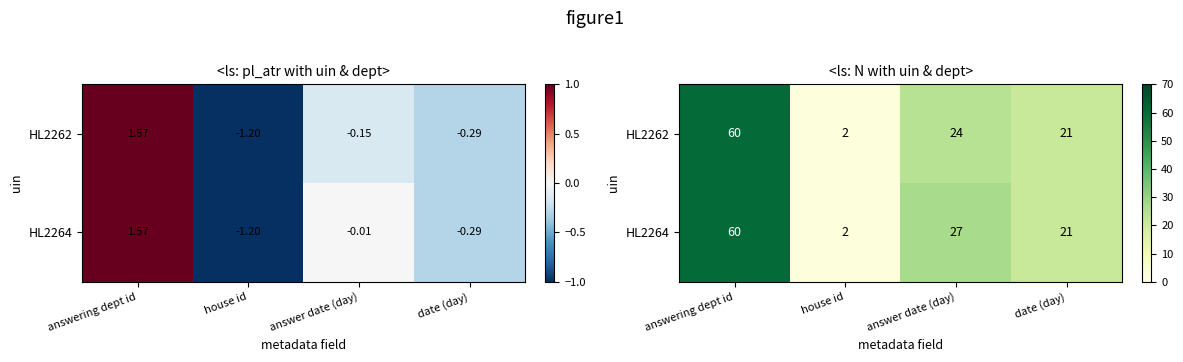

Is it true that HL2262 equals 94 at answering dept id?

False